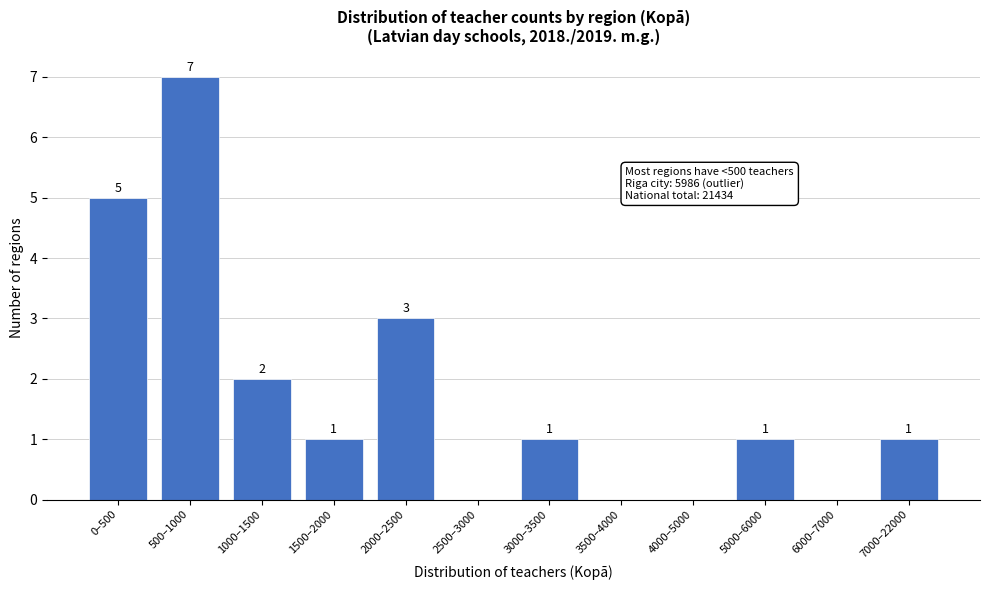

Reading right to left, transcribe all the data shown in this chart.

7000–22000=1	6000–7000=0	5000–6000=1	4000–5000=0	3500–4000=0	3000–3500=1	2500–3000=0	2000–2500=3	1500–2000=1	1000–1500=2	500–1000=7	0–500=5